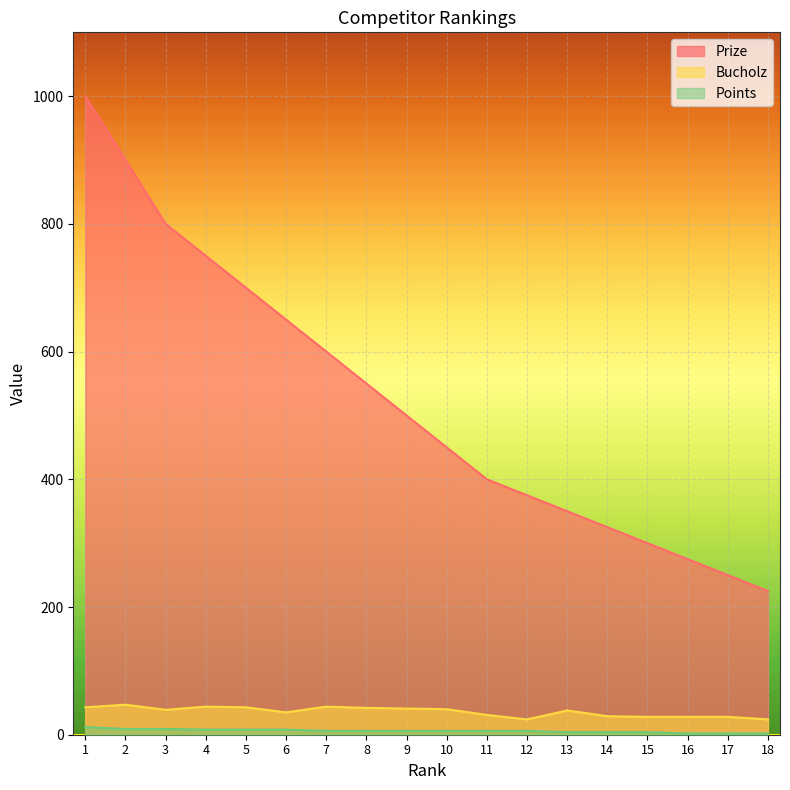

What is the value of the Bucholz point at the 11th from the left?

31